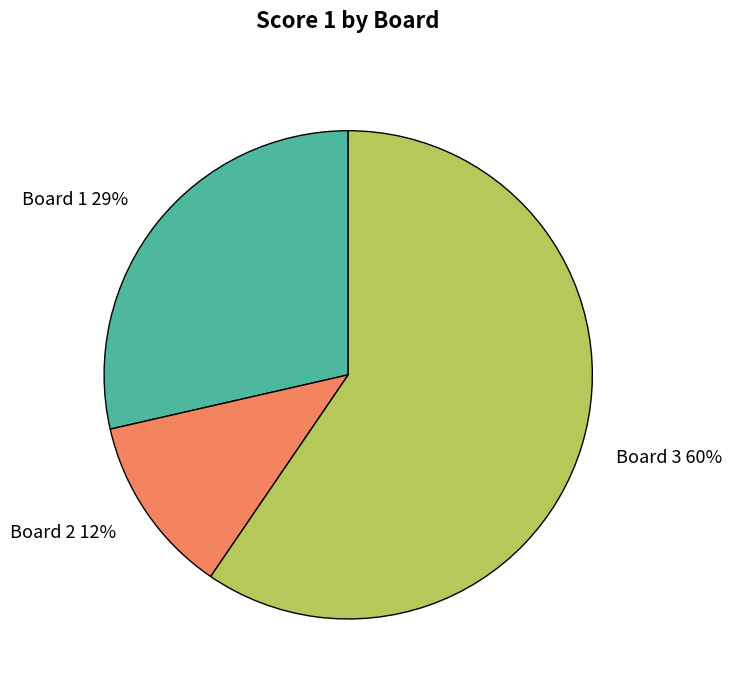

Is there a majority slice in this chart?

Yes